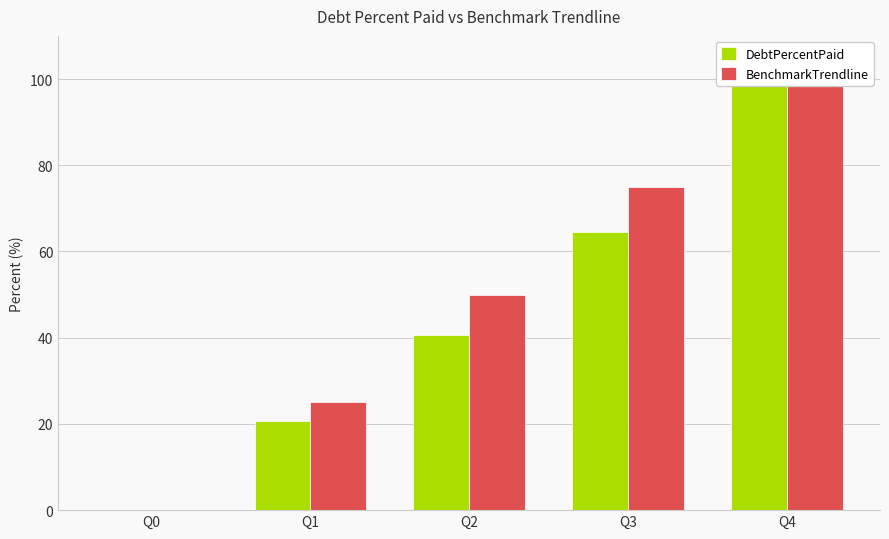

How many positive values does the DebtPercentPaid series have?

4